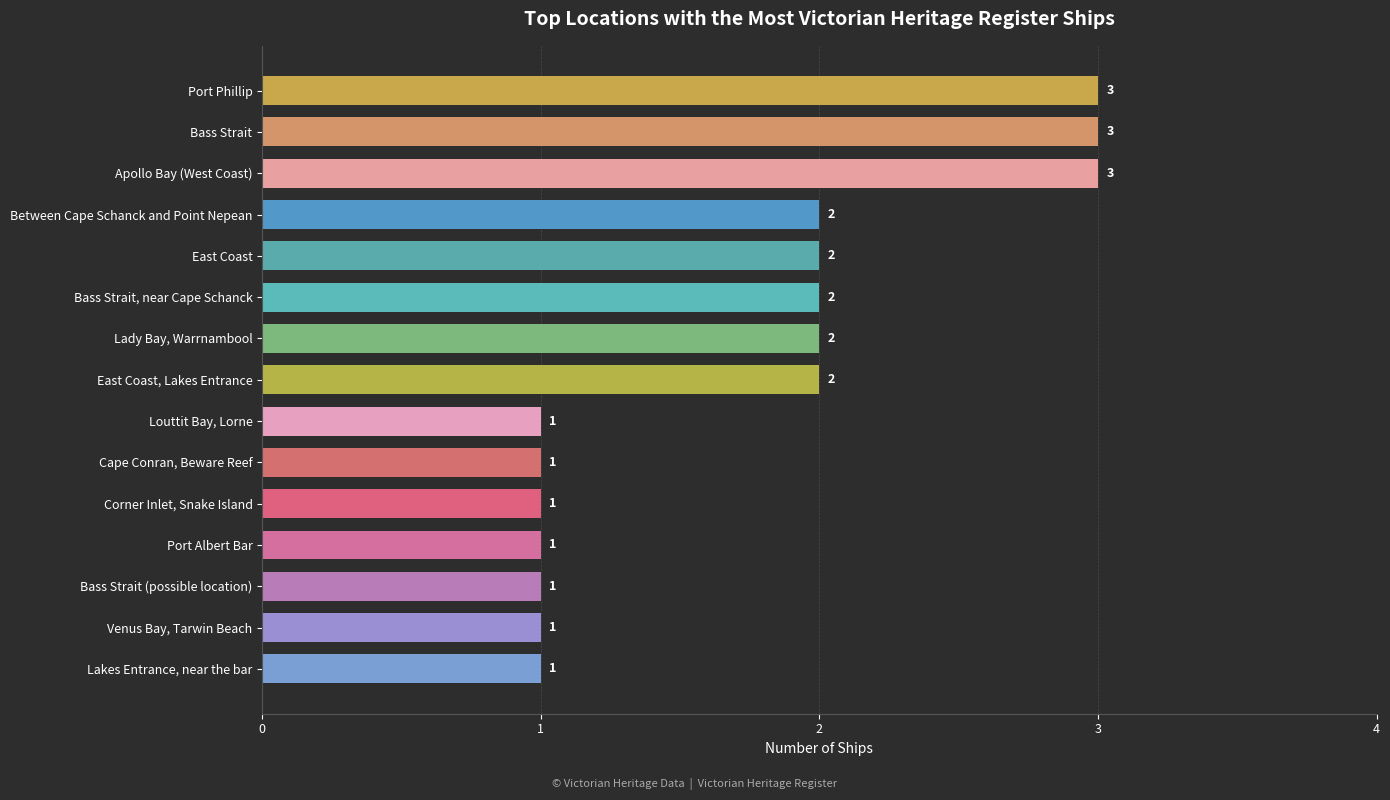

True or false: the data shows 1 at East Coast, Lakes Entrance.

False